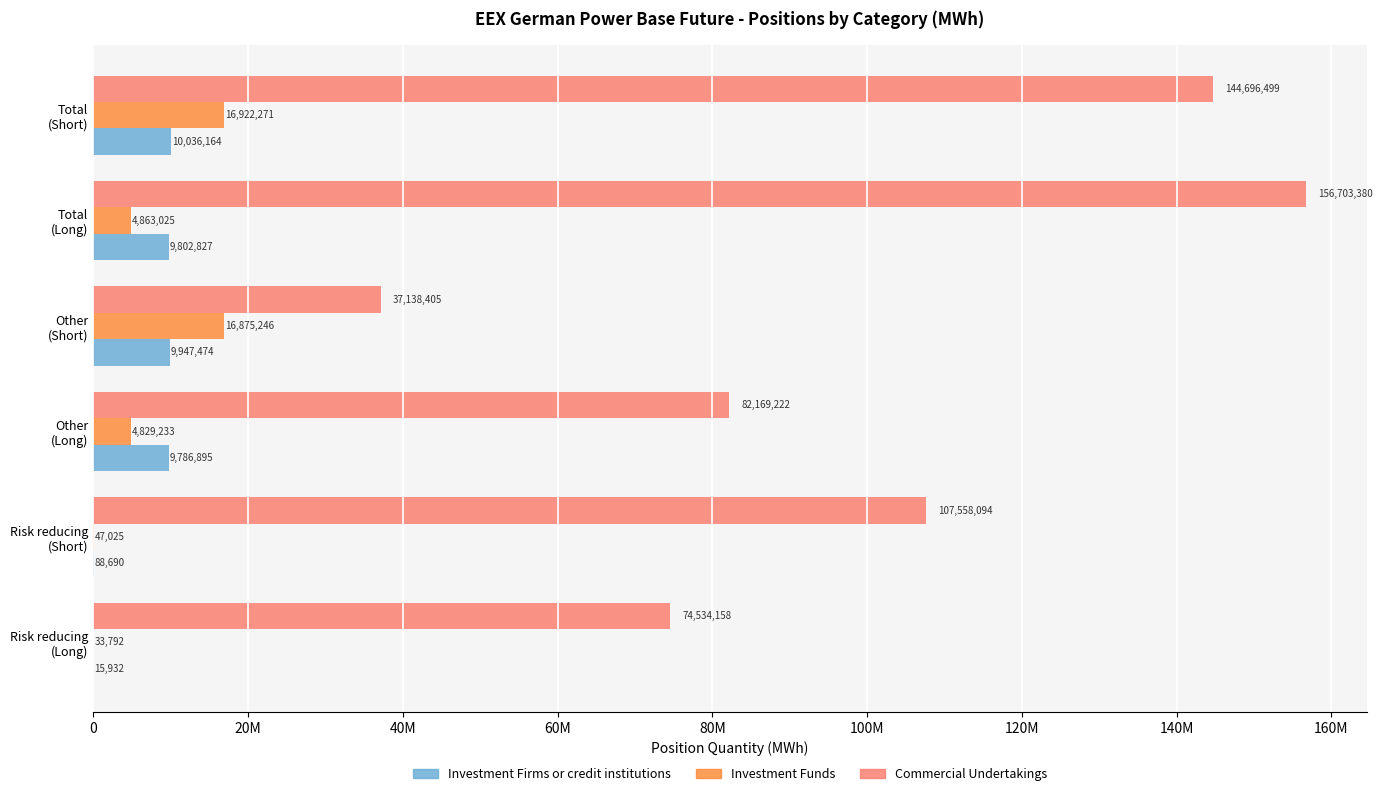

Which series has the widest spread of values?

Commercial Undertakings